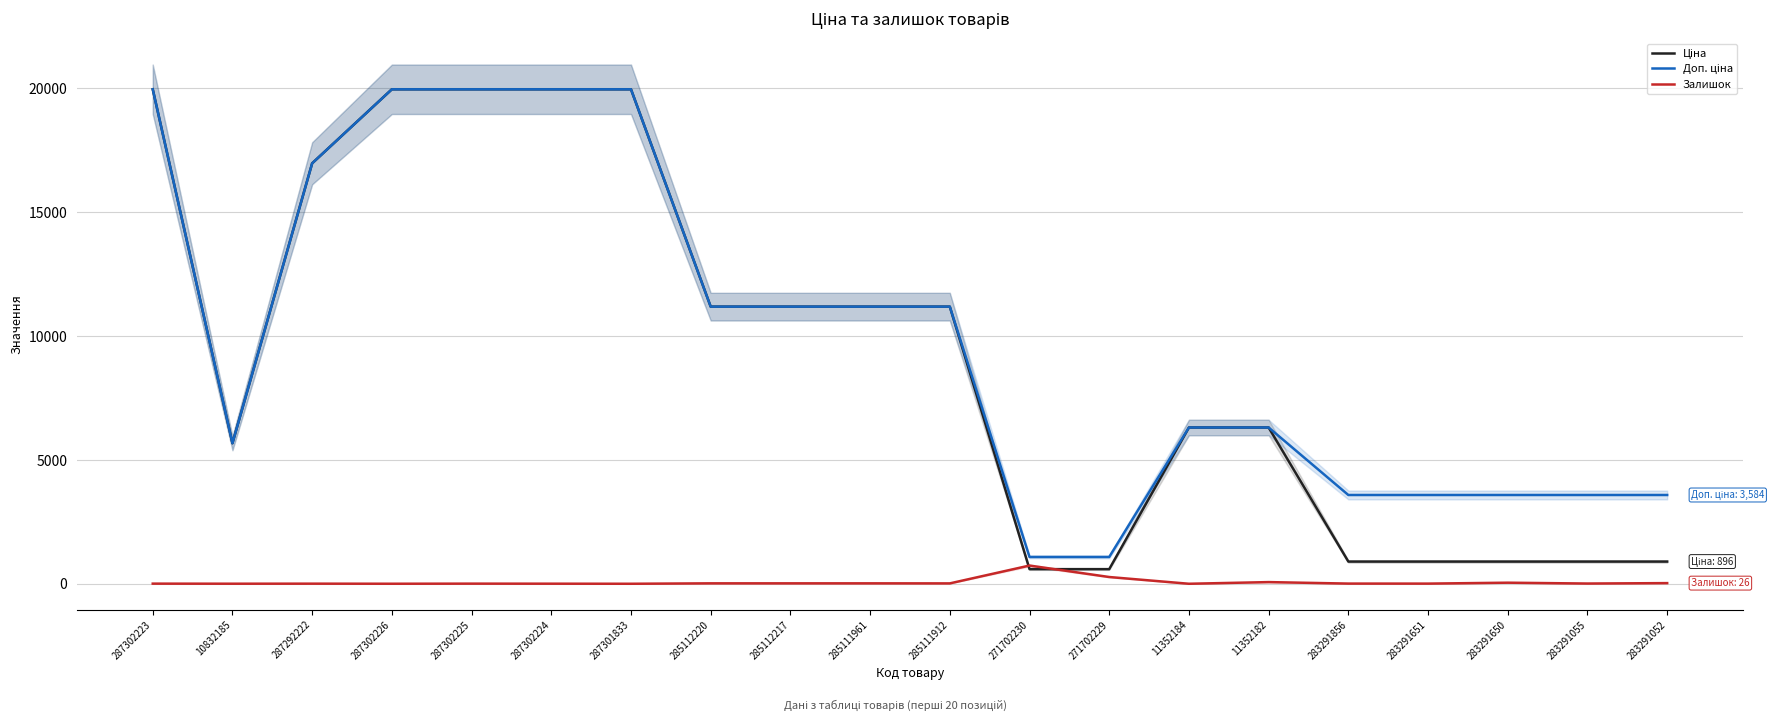

True or false: Ціна has more than 0 interior local peaks.

False